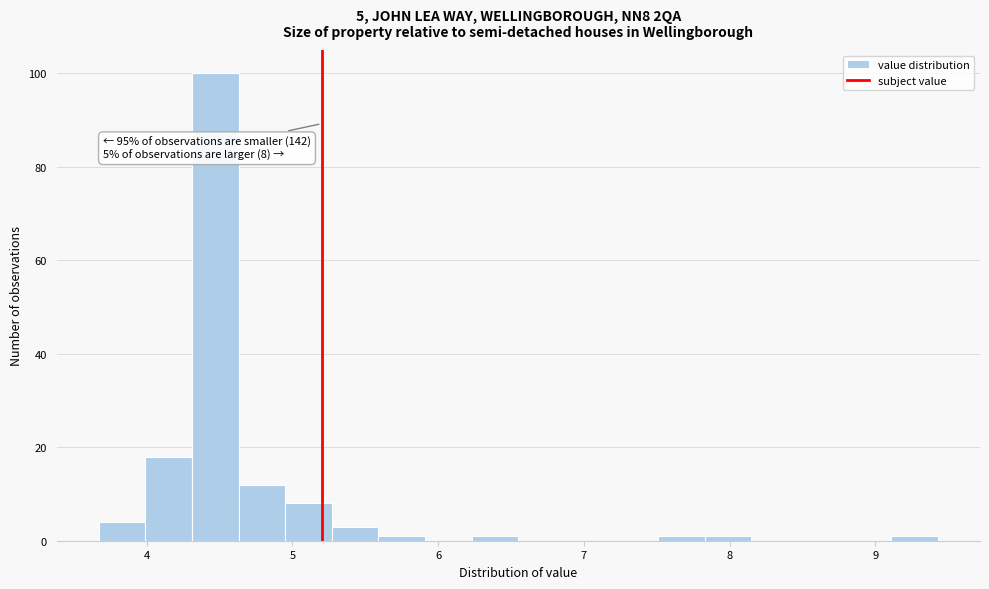

Around what value on the x-axis is the tallest bar? Give the approximate position of its centre, as read against the axis.

4.5